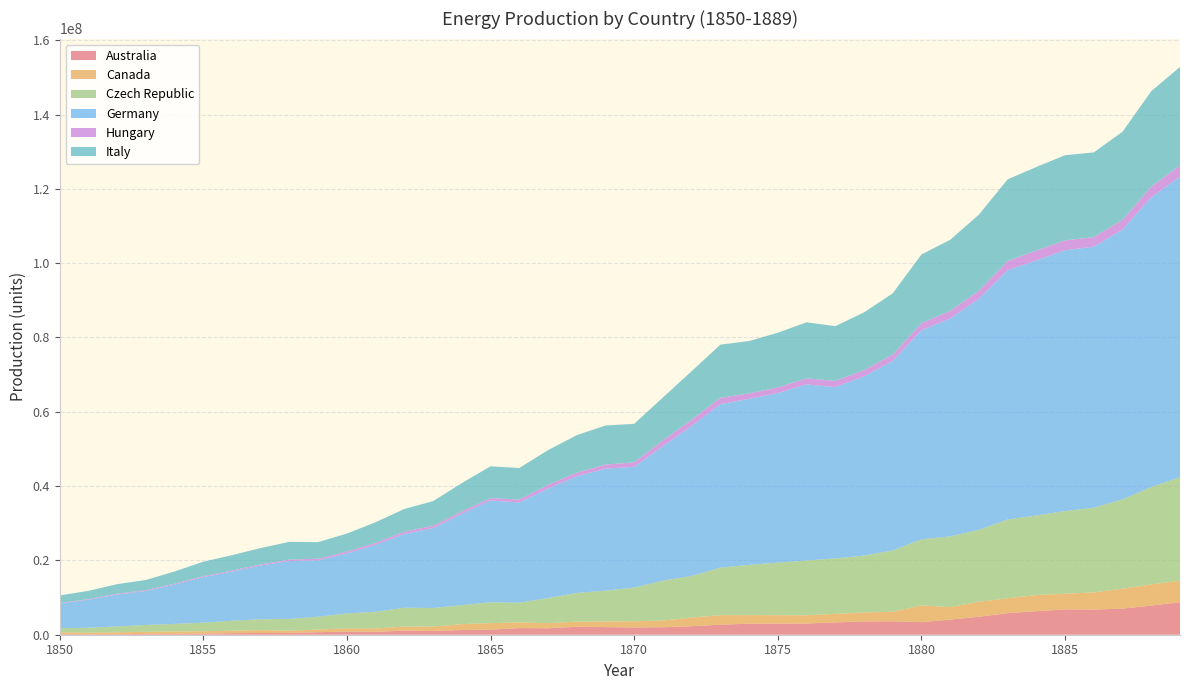

Reading right to left, extract all data points from this chart.

Australia: 1889=8735997.0	1888=7839458.5	1887=7022970.5	1886=6754185.2	1885=6807153.1	1884=6335023.3	1883=5803751.7	1882=4830754.5	1881=4063640.0	1880=3380136.1	1879=3608638.2	1878=3583120.0	1877=3316721.4	1876=3017149.4	1875=2992173.4	1874=2970381.6	1873=2700189.7	1872=2287626.4	1871=2015833.6	1870=1959929.4	1869=2046473.5	1868=2144096.3	1867=1731536.8	1866=1787181.2	1865=1358641.5	1864=1260277.3	1863=1005322.4	1862=1099072.8	1861=782231.6	1860=836923.0	1859=676699.9	1858=475112.4	1857=462020.3	1856=417068.4	1855=300958.5	1854=256094.4	1853=212549.9	1852=147989.5	1851=148441.8	1850=156358.9
Canada: 1889=5822269.0	1888=5702099.1	1887=5346293.8	1886=4644339.4	1885=4230197.2	1884=4359818.7	1883=4005935.2	1882=4038022.2	1881=3376000.5	1880=4508782.2	1879=2573059.0	1878=2407724.1	1877=2300188.7	1876=2202581.3	1875=2262889.0	1874=2301559.4	1873=2564565.1	1872=2324490.4	1871=1789914.6	1870=1663947.5	1869=1517556.7	1868=1374636.7	1867=1388546.8	1866=1538475.6	1865=1760695.1	1864=1595504.6	1863=1187450.8	1862=1090572.5	1861=897046.9	1860=887991.4	1859=716043.6	1858=600625.9	1857=779371.2	1856=671535.4	1855=631064.5	1854=620724.9	1853=575991.6	1852=500888.5	1851=406401.7	1850=477067.4
Czech Republic: 1889=27810907.2	1888=26215065.4	1887=24051147.3	1886=22792403.0	1885=22239486.6	1884=21389819.3	1883=21208736.8	1882=19350761.0	1881=19025361.6	1880=17785955.1	1879=16500233.5	1878=15311200.6	1877=14921819.5	1876=14754941.9	1875=14152368.0	1874=13521026.3	1873=12794786.4	1872=11203719.3	1871=10755489.3	1870=9063555.6	1869=8304011.8	1868=7713494.2	1867=6748039.1	1866=5280160.7	1865=5615706.4	1864=5117102.8	1863=5001673.2	1862=5074488.2	1861=4501040.3	1860=4018670.9	1859=3454414.5	1858=3186431.4	1857=2932772.7	1856=2676726.6	1855=2318620.1	1854=2041565.0	1853=1833266.4	1852=1582950.0	1851=1317235.0	1850=1132072.4
Germany: 1889=80935099.5	1888=77967866.5	1887=72617484.8	1886=70257741.7	1885=70189365.9	1884=68659401.5	1883=67069355.6	1882=62203300.9	1881=58634376.3	1880=56282254.1	1879=51009094.0	1878=48220273.5	1877=46094393.3	1876=47379212.8	1875=45633685.0	1874=44680599.0	1873=43992440.8	1872=40366056.0	1871=36198813.3	1870=32511189.9	1869=32812130.4	1868=31395987.8	1867=29475426.6	1866=26980226.7	1865=27384194.4	1864=24596539.0	1863=21488887.8	1862=19858083.1	1861=18028555.2	1860=16141554.7	1859=15189080.1	1858=15574246.2	1857=14442320.2	1856=13220164.9	1855=12246816.8	1854=10548927.8	1853=9167856.3	1852=8601893.3	1851=7537977.6	1850=6655197.1
Hungary: 1889=3035574.3	1888=2863253.7	1887=2636294.9	1886=2550134.6	1885=2672019.9	1884=2653106.7	1883=2487090.5	1882=2163464.0	1881=2061542.7	1880=1910236.8	1879=1687480.9	1878=1676973.6	1877=1669618.4	1876=1629690.5	1875=1525667.7	1874=1469978.7	1873=1716901.5	1872=1666466.2	1871=1547733.1	1870=1197838.3	1869=1109576.5	1868=977183.8	1867=984539.0	1866=787000.8	1865=651455.9	1864=623086.0	1863=635694.9	1862=611528.0	1861=520114.0	1860=499099.3	1859=419243.4	1858=370909.6	1857=322575.7	1856=264785.3	1855=259531.6	1854=255328.7	1853=196487.5	1852=219603.7	1851=167066.9	1850=135544.9
Italy: 1889=26456032.6	1888=25690869.8	1887=23702306.7	1886=22805761.6	1885=22911125.4	1884=22481679.5	1883=21978692.8	1882=20477827.6	1881=19126977.2	1880=18455165.0	1879=16507713.1	1878=15549966.7	1877=14738815.4	1876=15100893.3	1875=14703732.9	1874=14103142.9	1873=14295638.4	1872=13082831.8	1871=11534738.7	1870=10366573.1	1869=10515090.3	1868=10095819.6	1867=9348654.5	1866=8492353.6	1865=8556083.7	1864=7618293.2	1863=6635889.7	1862=6113157.3	1861=5546764.9	1860=4844136.9	1859=4470712.5	1858=4788061.2	1857=4394829.2	1856=4161773.1	1855=3887471.7	1854=3297623.5	1853=2746017.4	1852=2549401.3	1851=2235656.6	1850=2000798.5